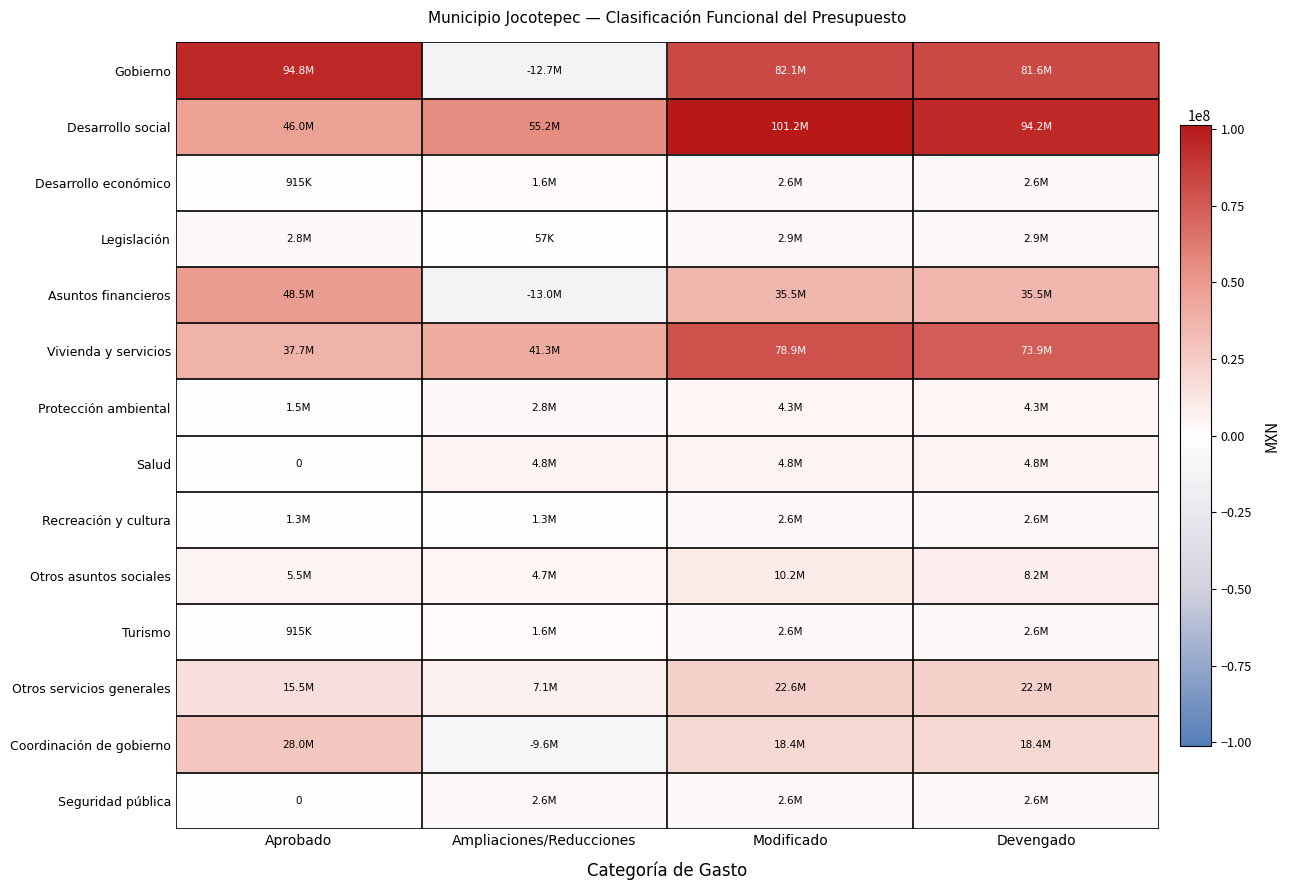

What is the minimum value shown in the chart?

-12954634